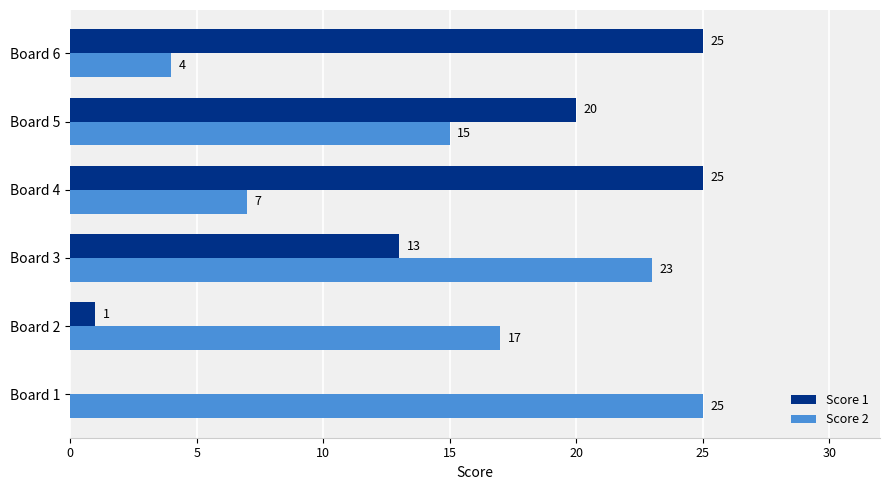

True or false: Score 1 has a value of 0 at Board 1.

True